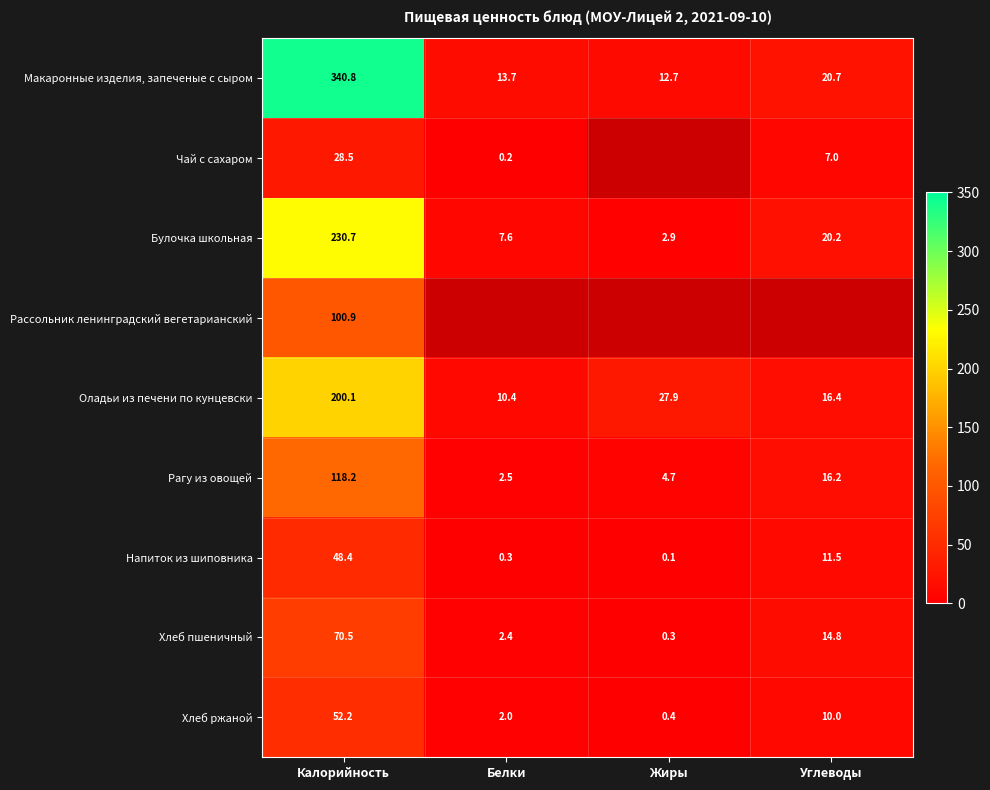

List the labels in order of Хлеб ржаной value, smallest first.

Жиры, Белки, Углеводы, Калорийность